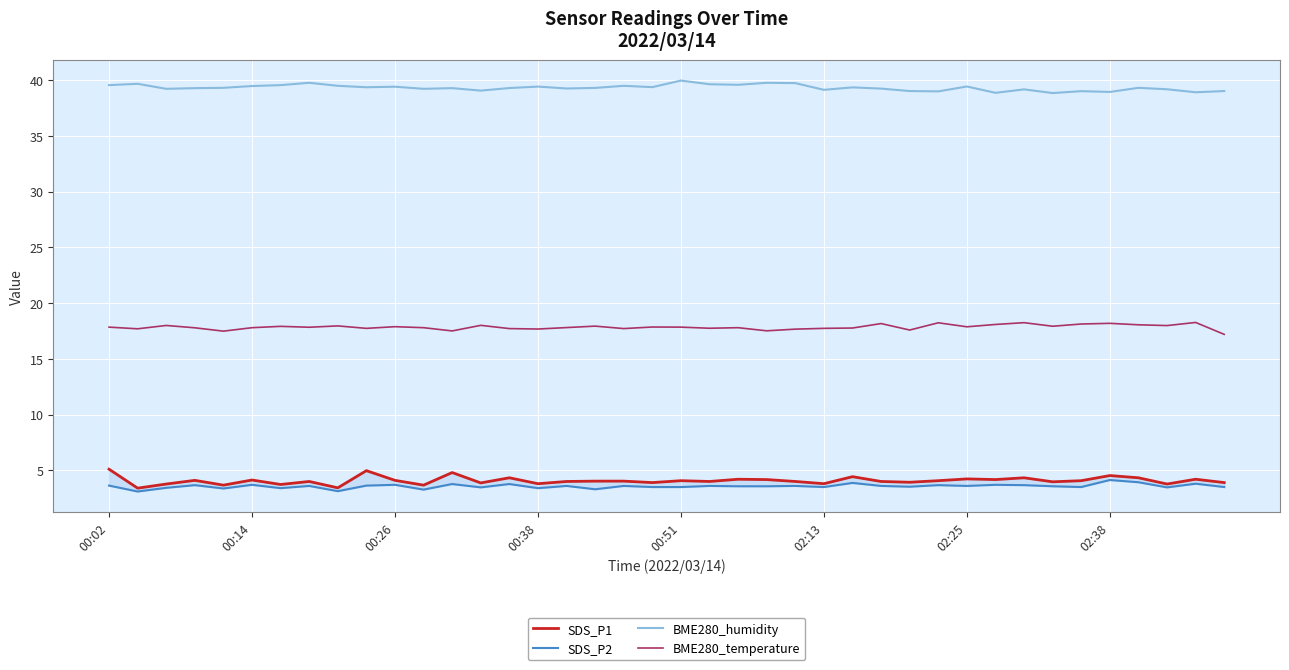

At how many categories does at least one series exceed 35?

40